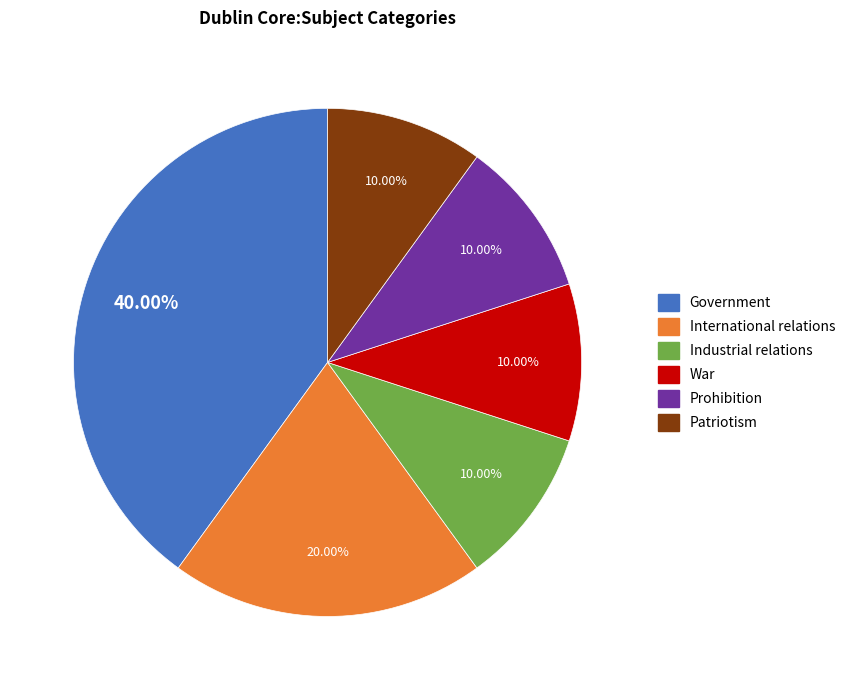

What is the ratio of the value at Government to the value at War?

4.0